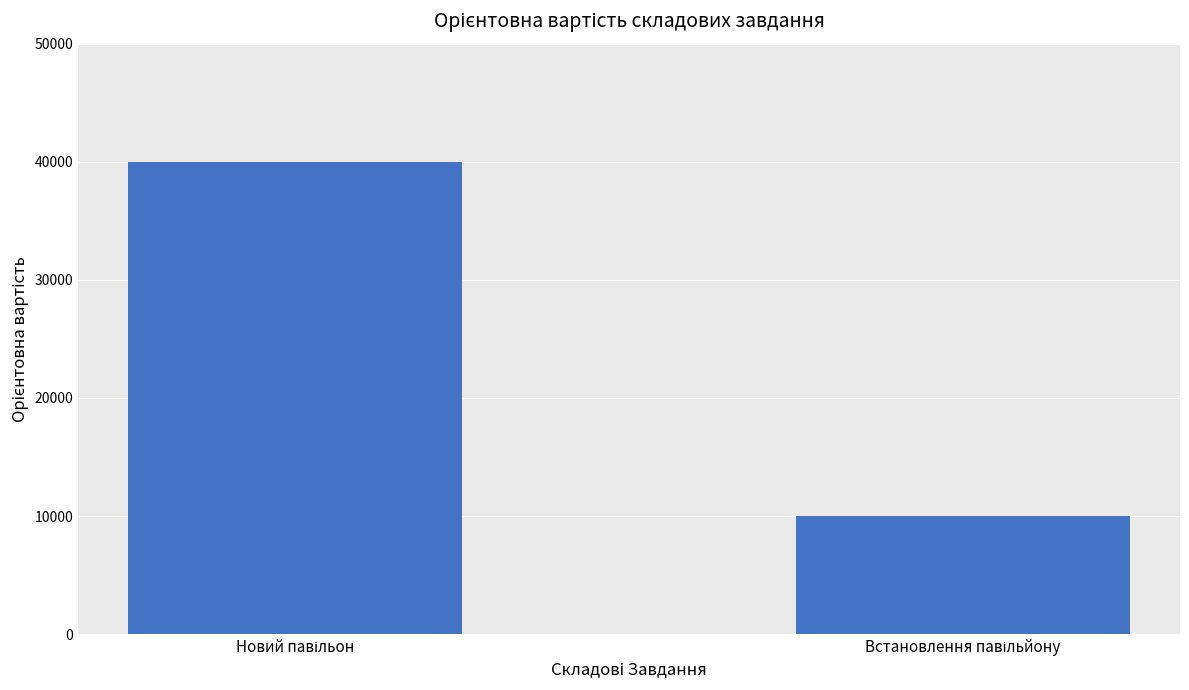

Reading left to right, list all the values displayed in this chart.

40000	10000